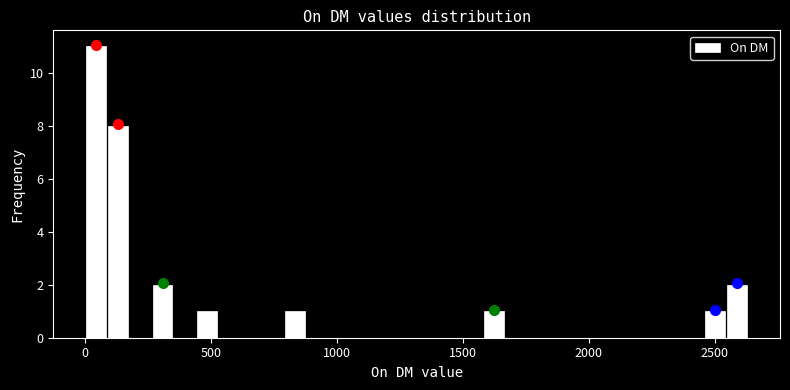

Read against the x-axis, roughly where is the centre of the tallest bar?

50